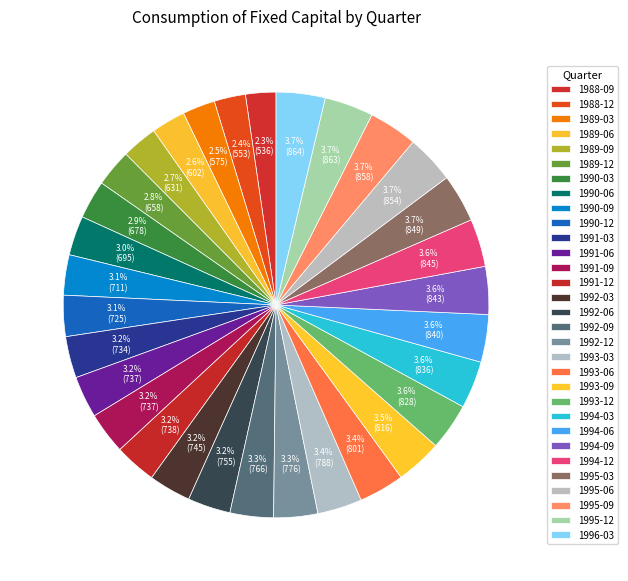

What is the total percentage of 1992-09 and 1989-09?

6.0%